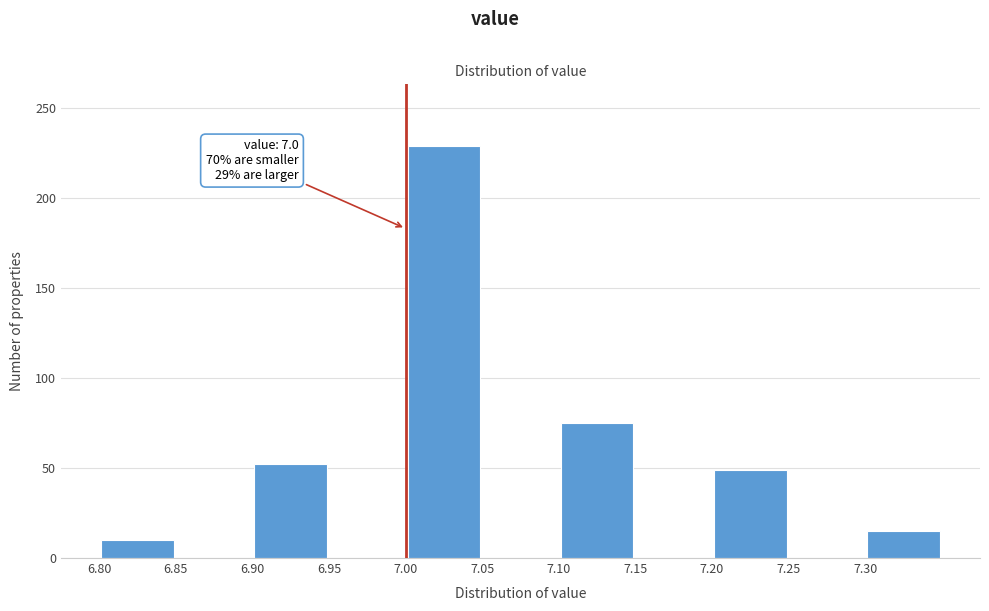

Over which range of the x-axis is the bar tallest?

7.00 to 7.05